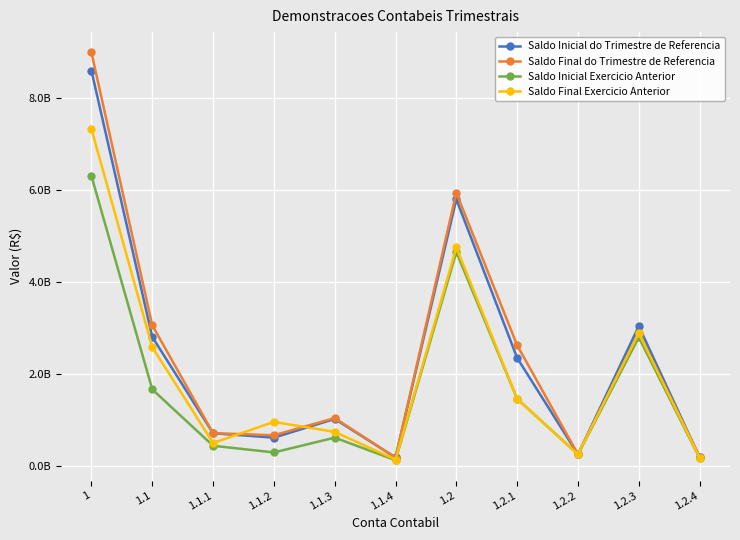

Is this an area chart (filled region under the line)?

No